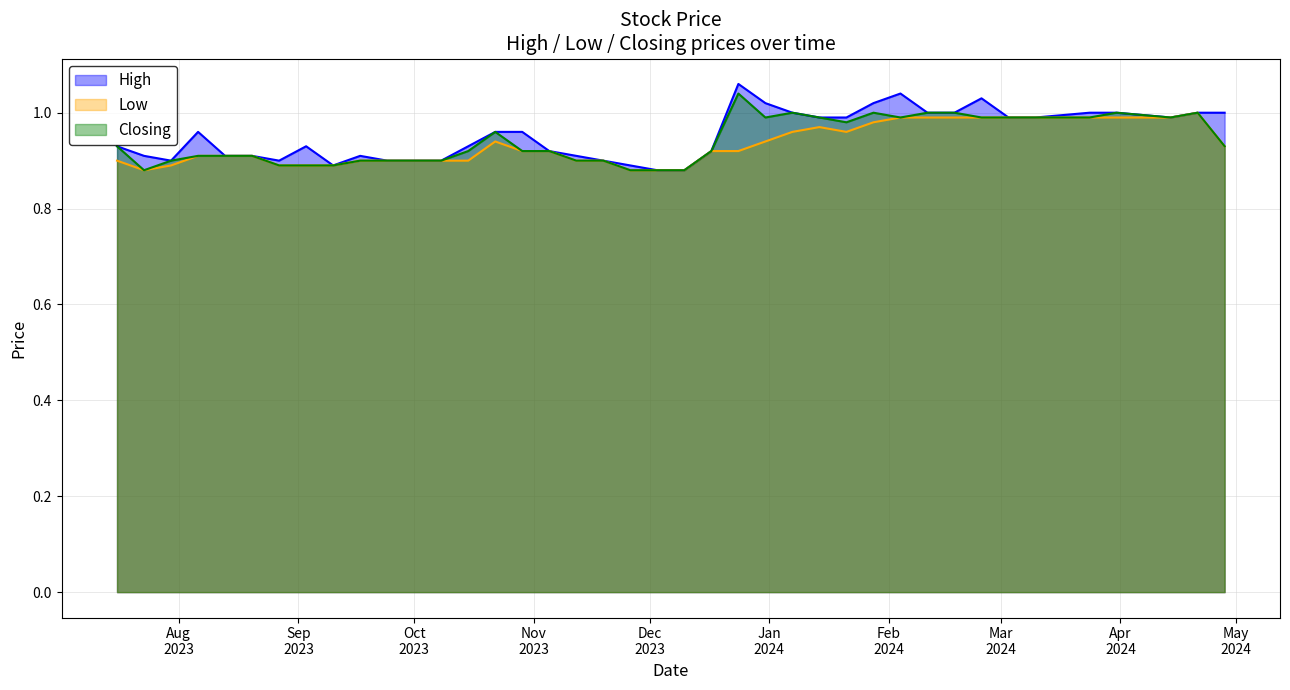

Which series has the widest spread of values?

High